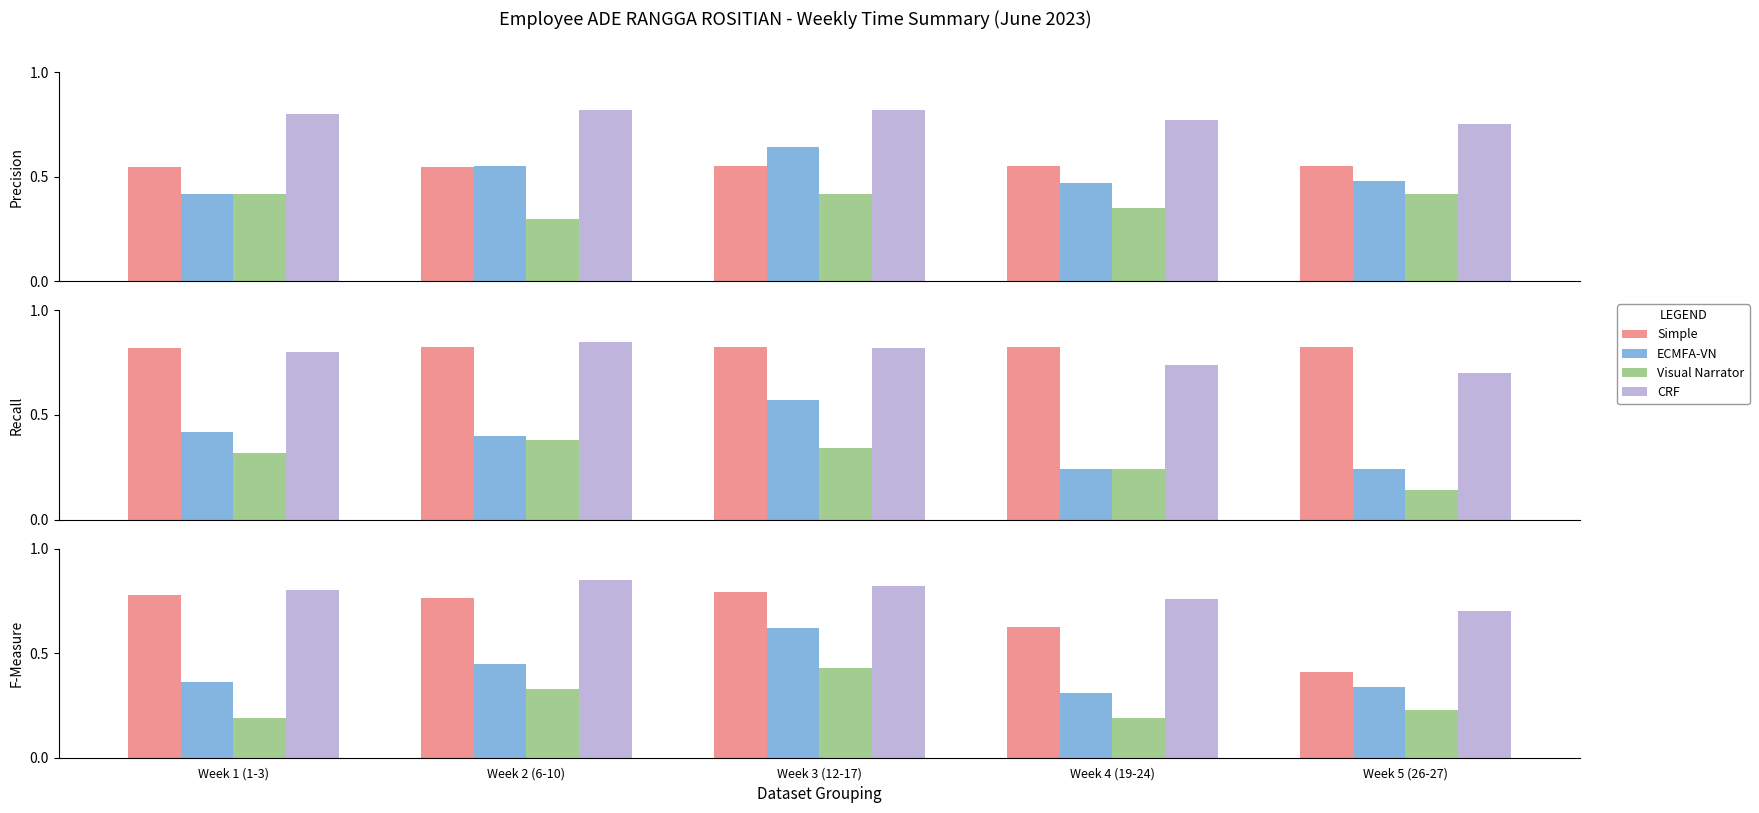

What is the total value across all series at Week 4 (19-24)?

1.9